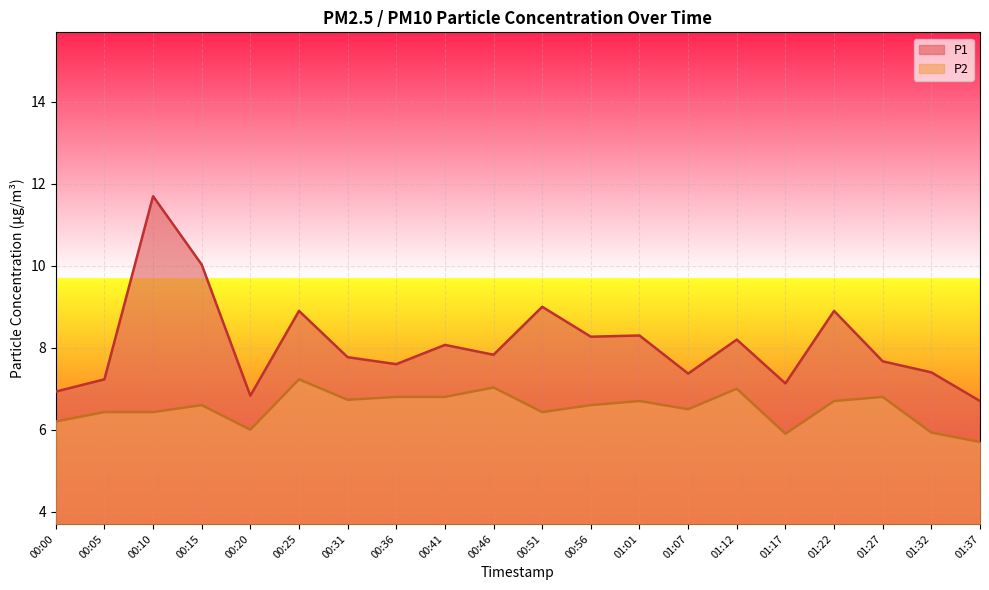

List the labels in order of P2 value, largest first.

00:25, 00:46, 01:12, 00:36, 00:41, 01:27, 00:31, 01:01, 01:22, 00:15, 00:56, 01:07, 00:05, 00:10, 00:51, 00:00, 00:20, 01:32, 01:17, 01:37